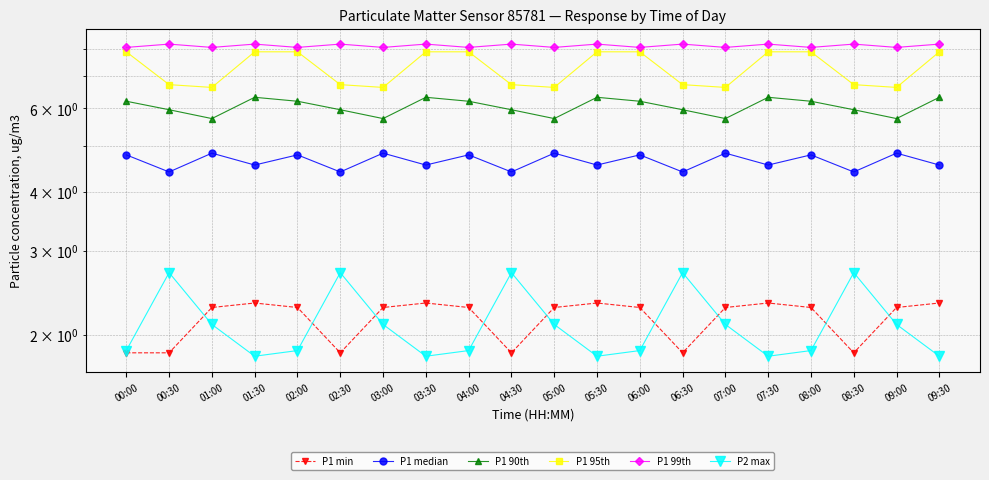

The P1 90th series shows 5.7 at 07:00. True or false?

True